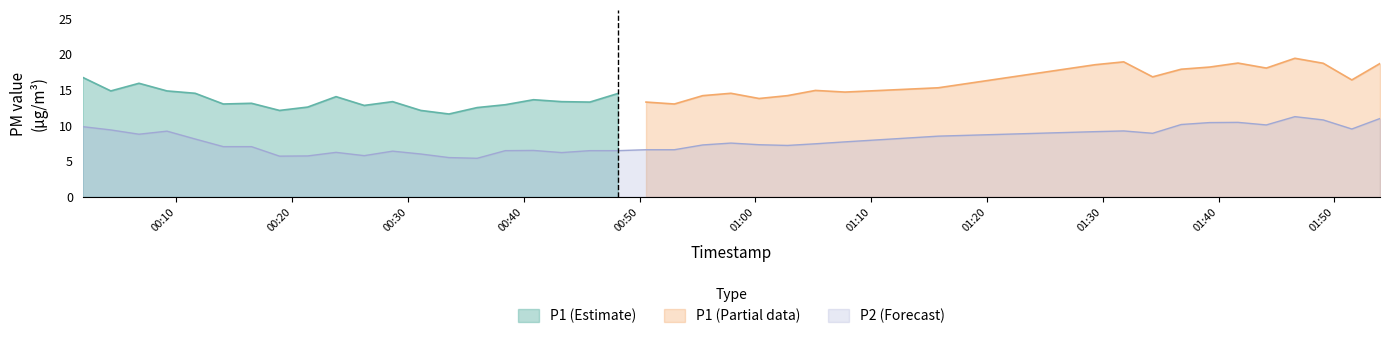

What is the minimum value for P2 (Forecast)?

5.4